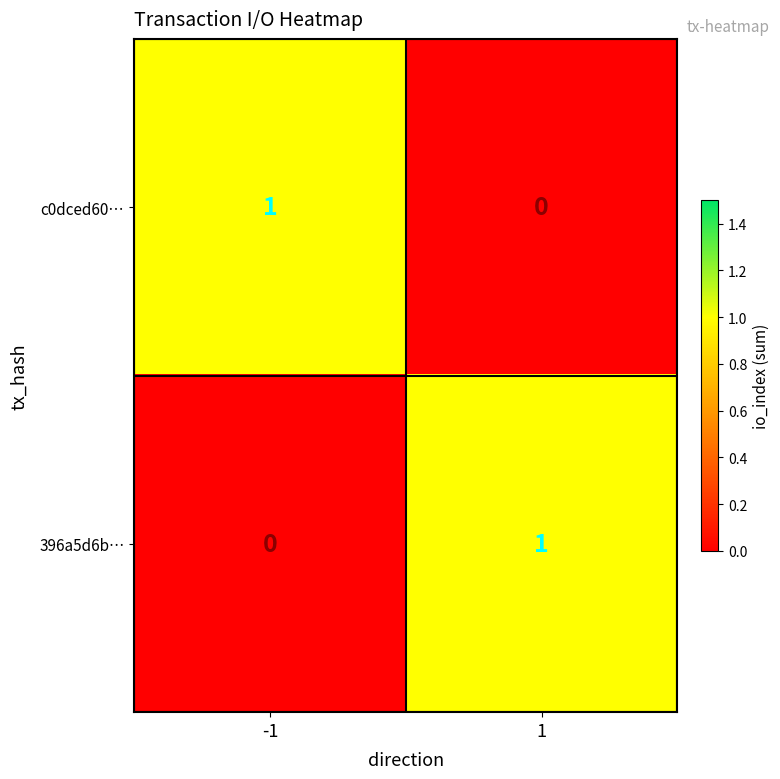

The value of 396a5d6b… at 1 is 2. True or false?

False